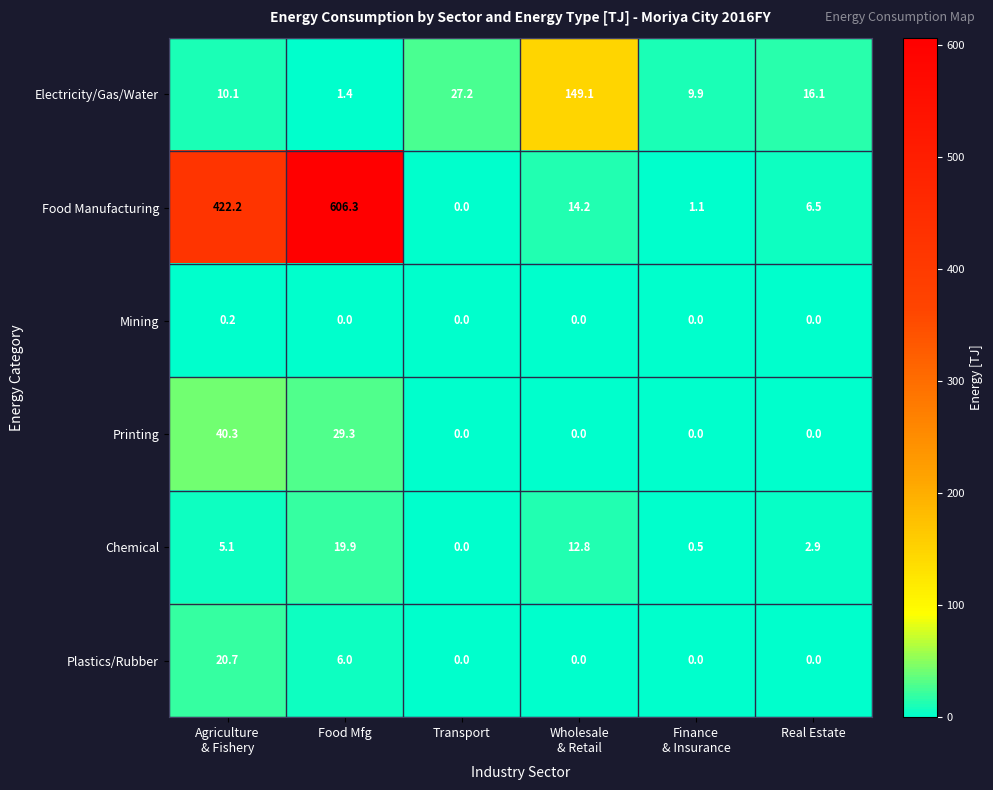

What is the maximum value shown in the chart?

606.3